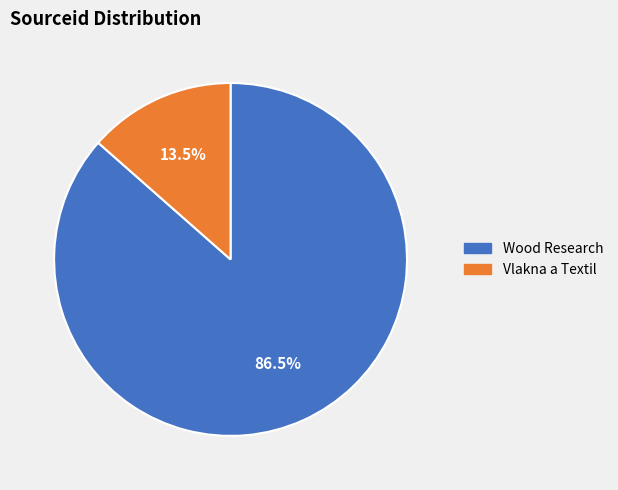

Does Wood Research represent more than half of the total?

Yes